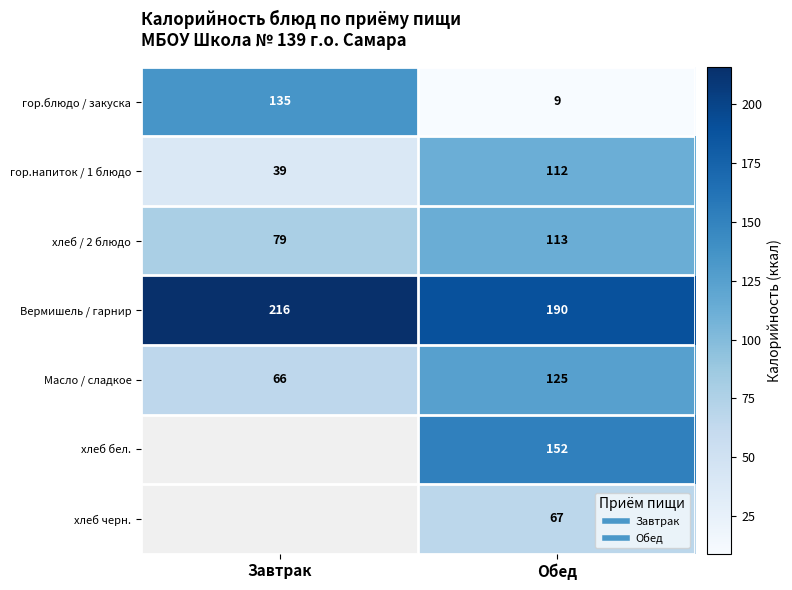

Which series has the largest total across all categories?

Вермишель / гарнир